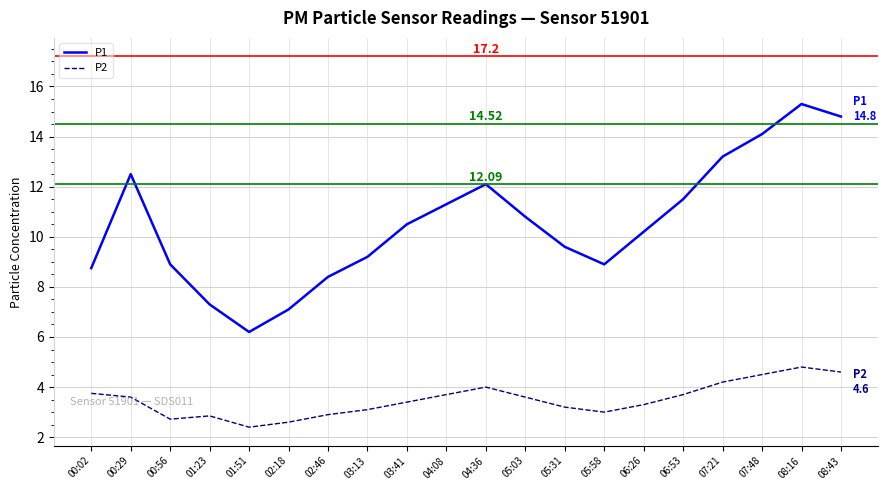

Count the number of categories in the chart.

20